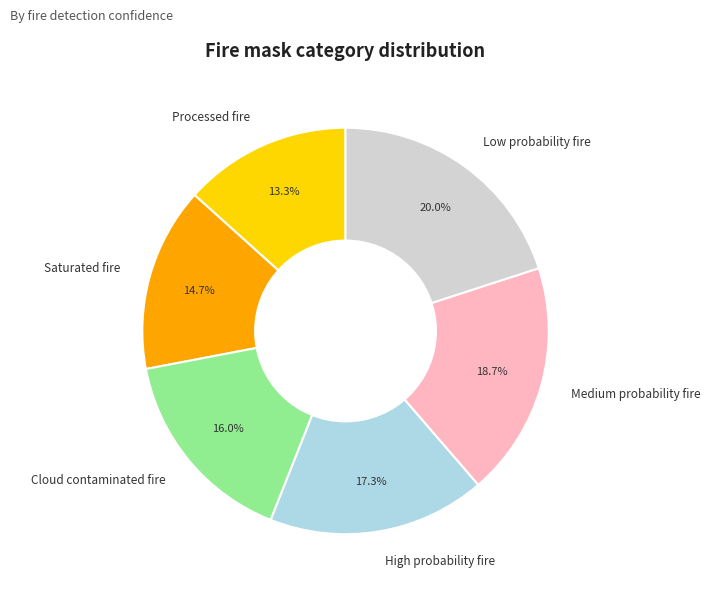

How many segments does this pie chart have?

6